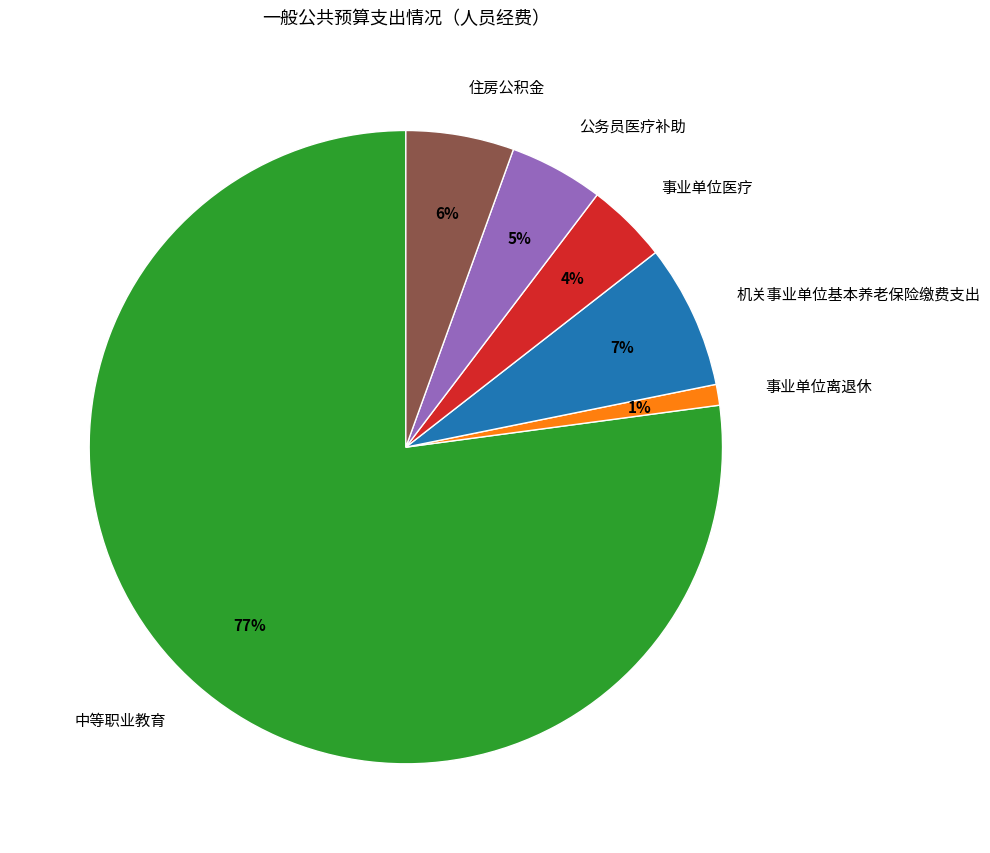

The 机关事业单位基本养老保险缴费支出 slice represents 7% of the pie. True or false?

True